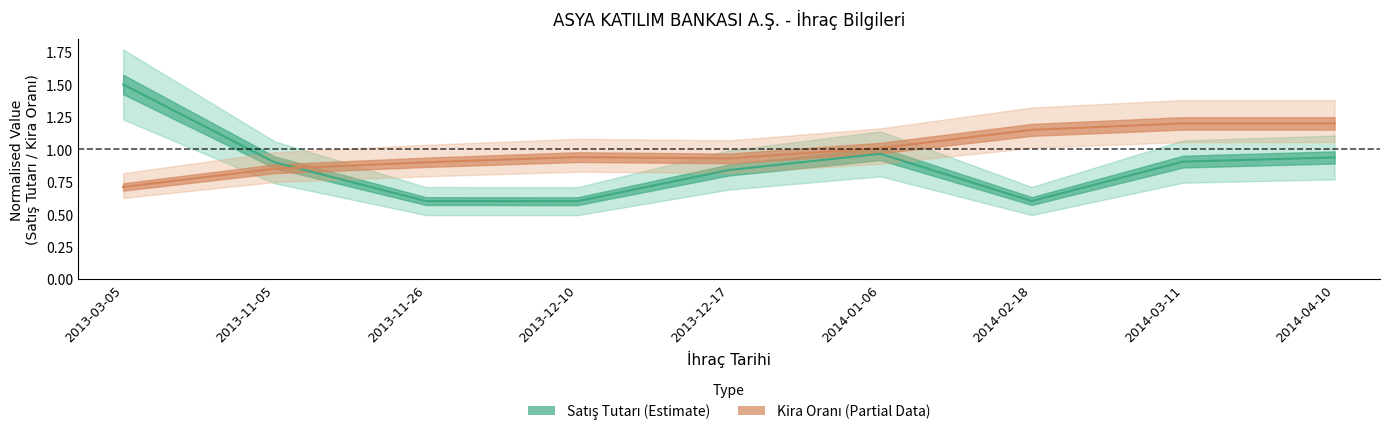

Rank the series by their average value, from highest to lowest.

Kira Orani, Satis Tutari